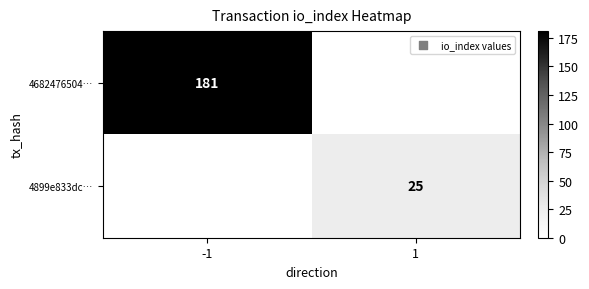

True or false: 4682476504… has a value of 263 at -1.

False